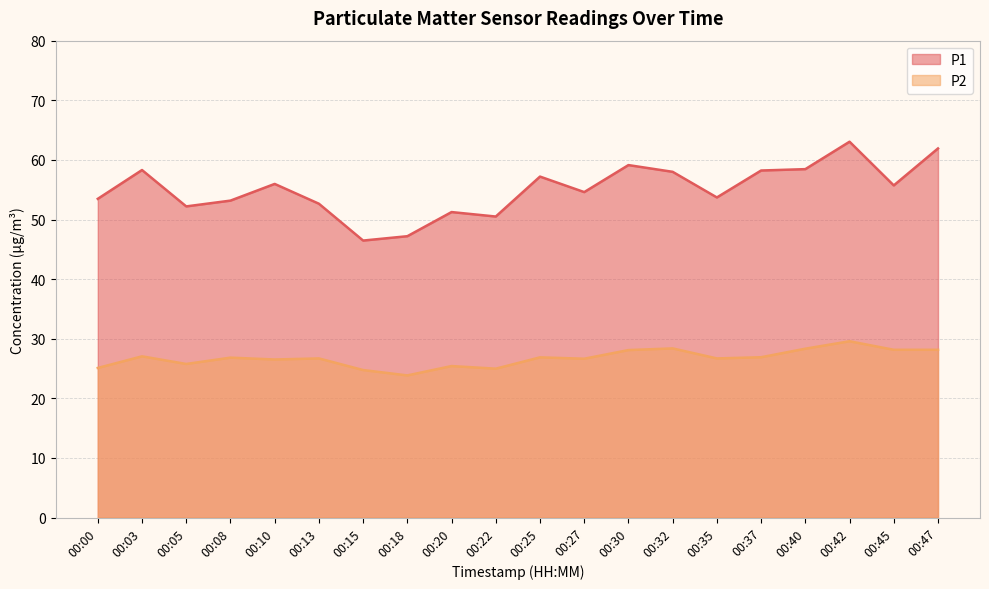

At which label is P2 closest to 26?

00:05